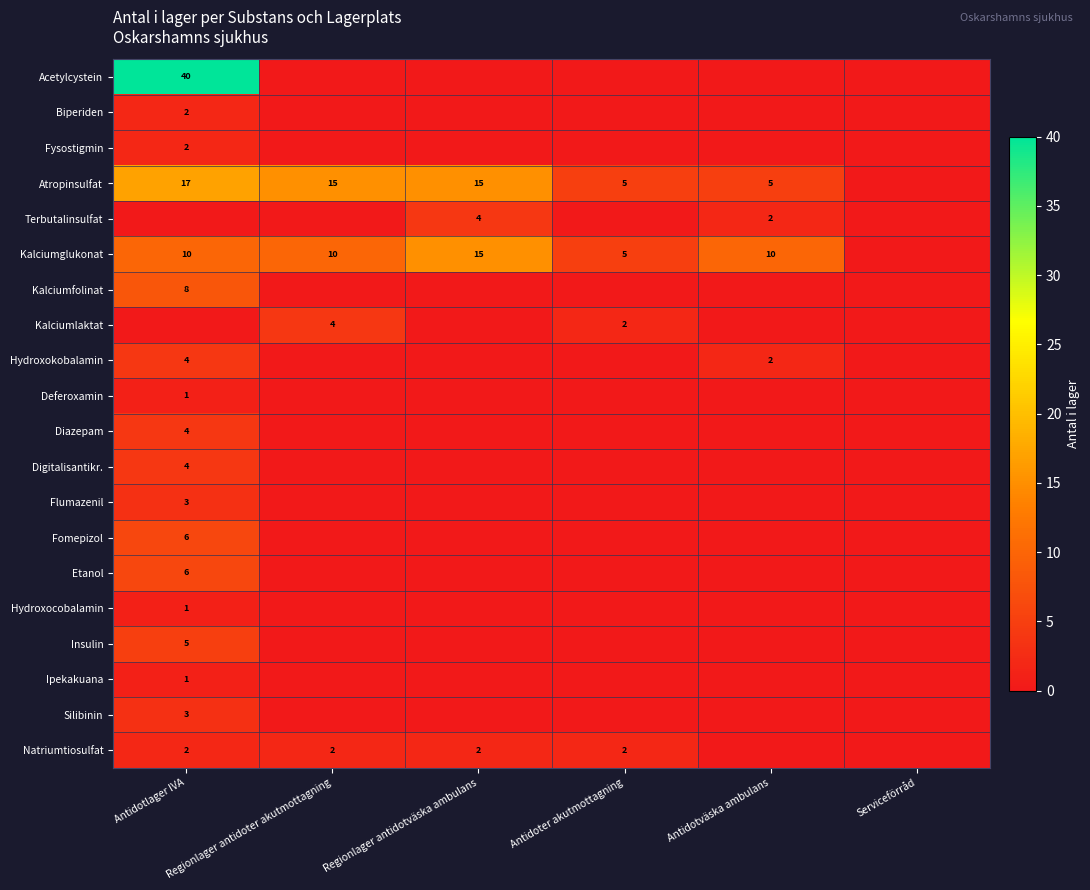

The Silibinin series shows 3 at Antidotlager IVA. True or false?

True